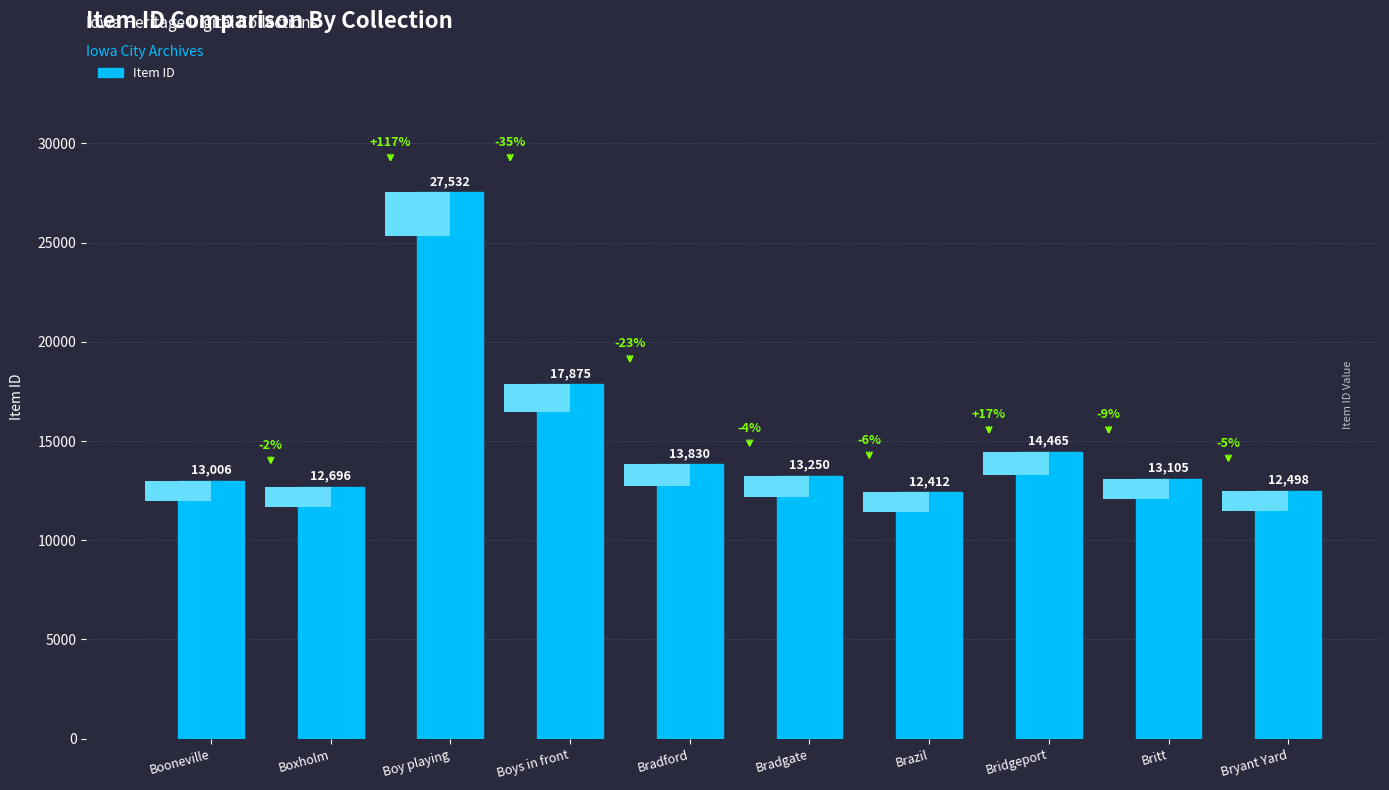

What is the minimum value shown in the chart?

12412